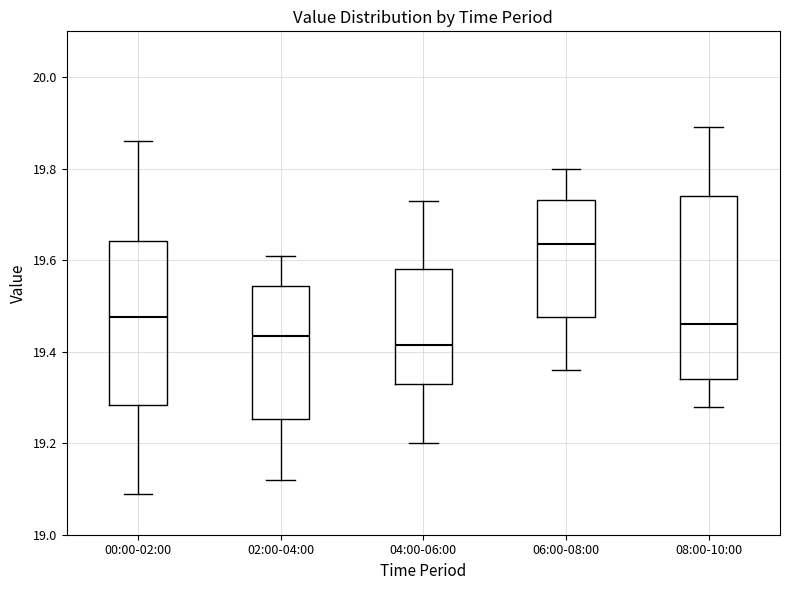

Which box's median line is the lowest?

04:00-06:00